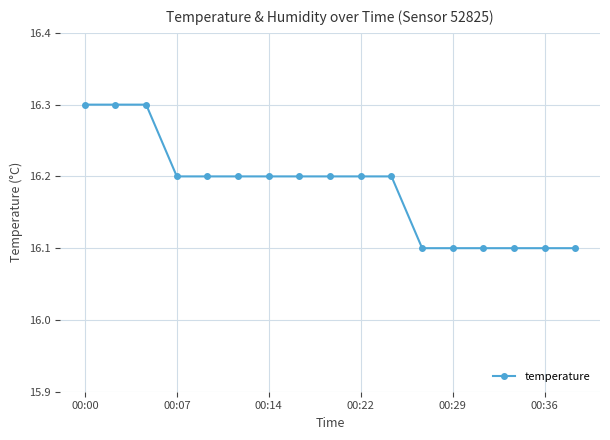

Reading right to left, list all the values displayed in this chart.

16.1	16.1	16.1	16.1	16.1	16.1	16.2	16.2	16.2	16.2	16.2	16.2	16.2	16.2	16.3	16.3	16.3